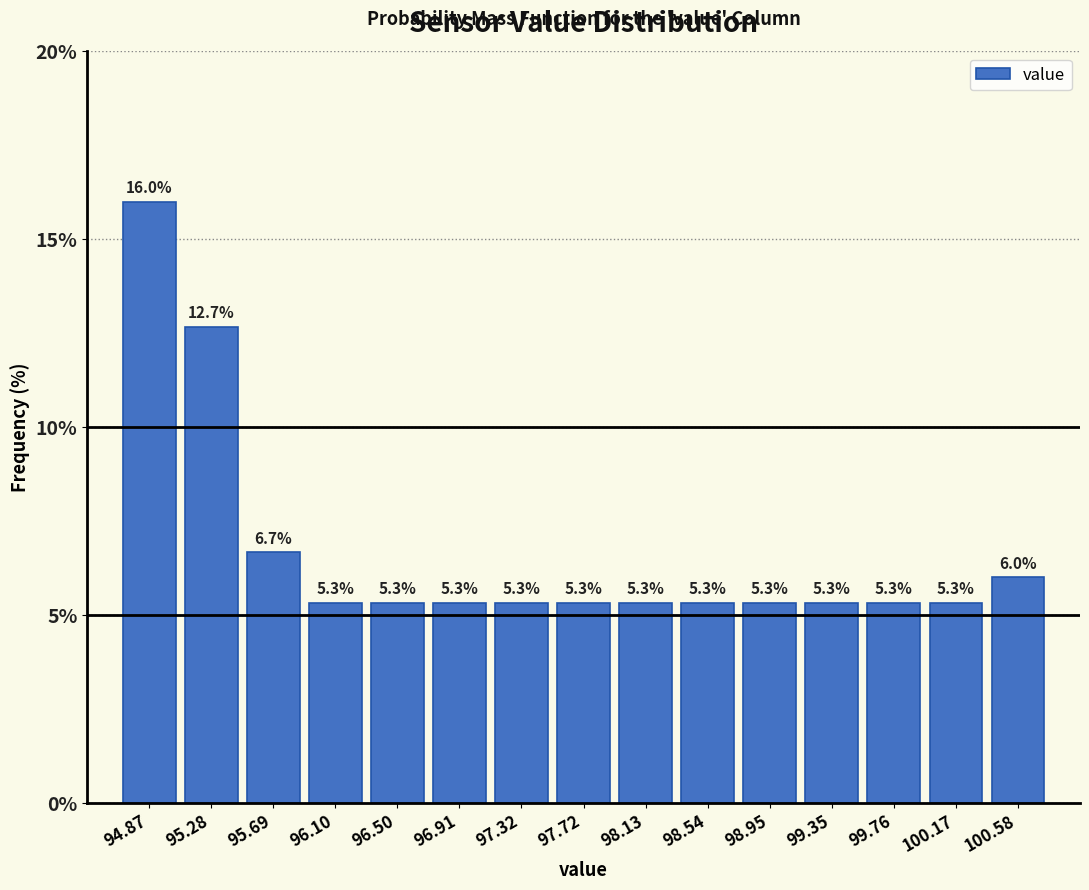

Reading left to right, list every bar in this chart as the range it spans on the x-axis followed by its height. The bar edges are not printed on the chart, so give them approximately, as read against the axis.

94.65 to 95.10: 16.0
95.10 to 95.50: 12.7
95.50 to 95.90: 6.7
95.90 to 96.30: 5.3
96.30 to 96.70: 5.3
96.70 to 97.10: 5.3
97.10 to 97.50: 5.3
97.50 to 97.95: 5.3
97.95 to 98.35: 5.3
98.35 to 98.75: 5.3
98.75 to 99.15: 5.3
99.15 to 99.55: 5.3
99.55 to 99.95: 5.3
99.95 to 100.35: 5.3
100.35 to 100.80: 6.0